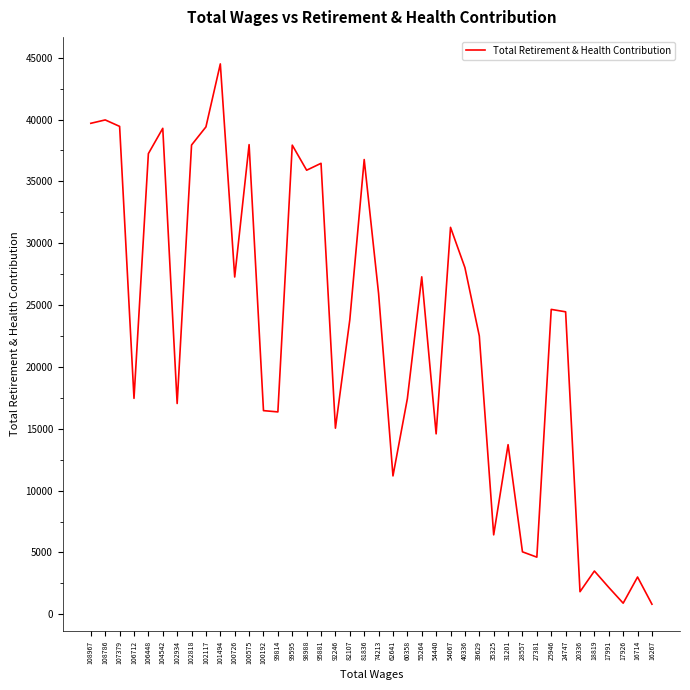

What is the sum of the values at 102117 and 28557?

44456